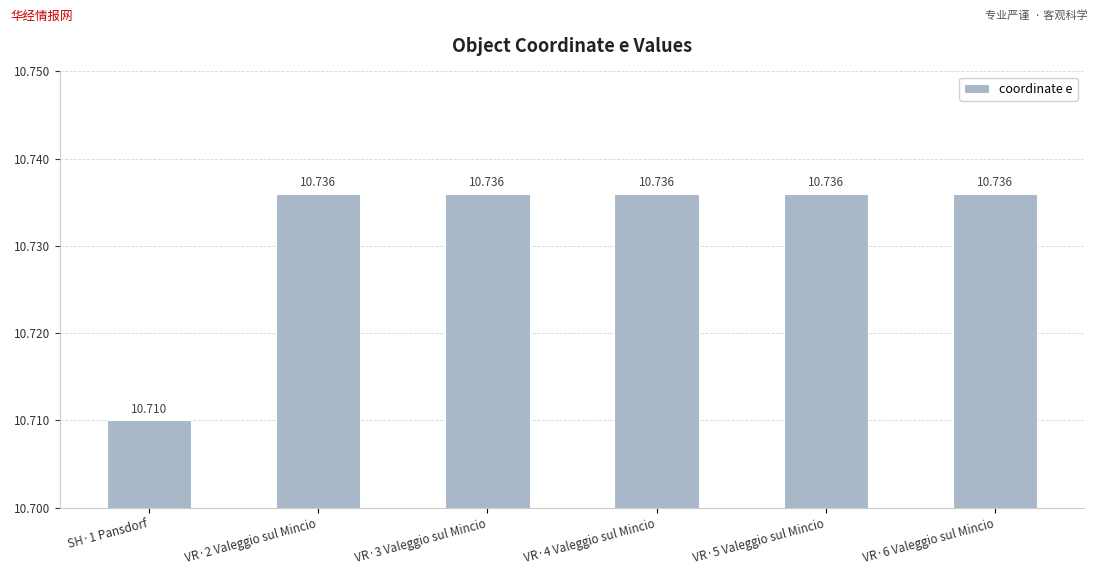

Which category has the highest value across all series?

VR·2 Valeggio sul Mincio